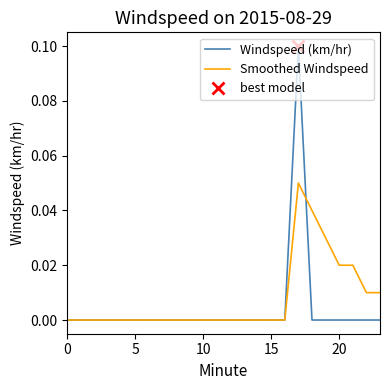

True or false: Windspeed (km/hr) has a value of -0.1 at 20.

False